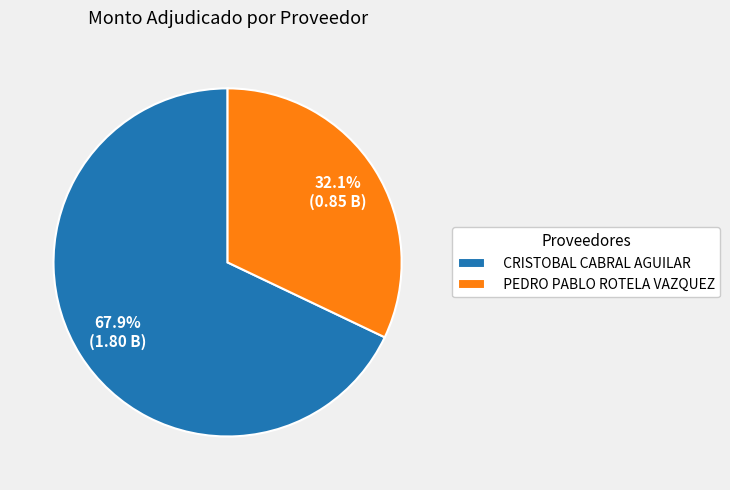

Combined, what portion of the pie is CRISTOBAL CABRAL AGUILAR and PEDRO PABLO ROTELA VAZQUEZ?

100.0%